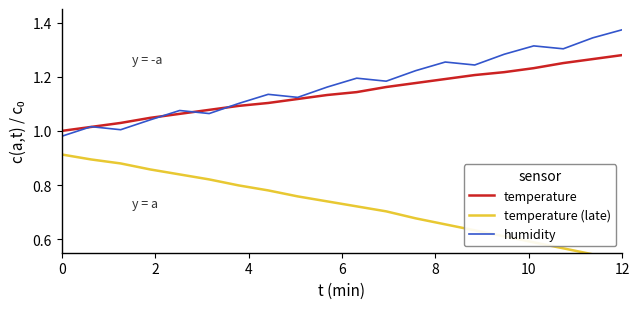

Which series has the largest total across all categories?

humidity